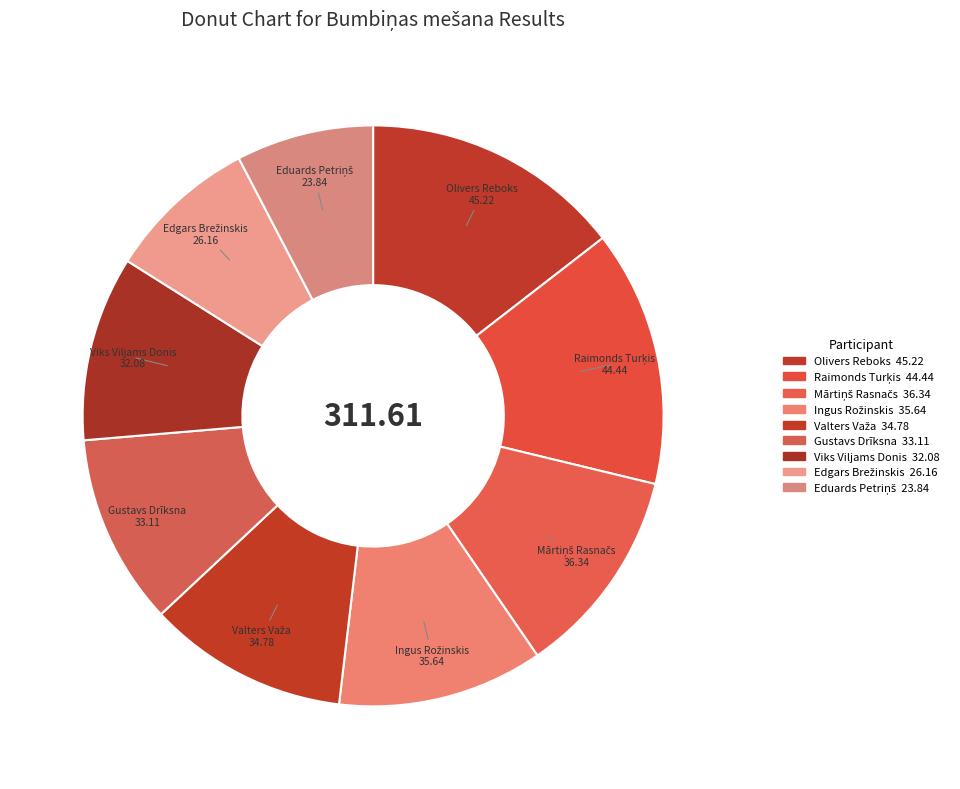

Does any single category account for the majority?

No